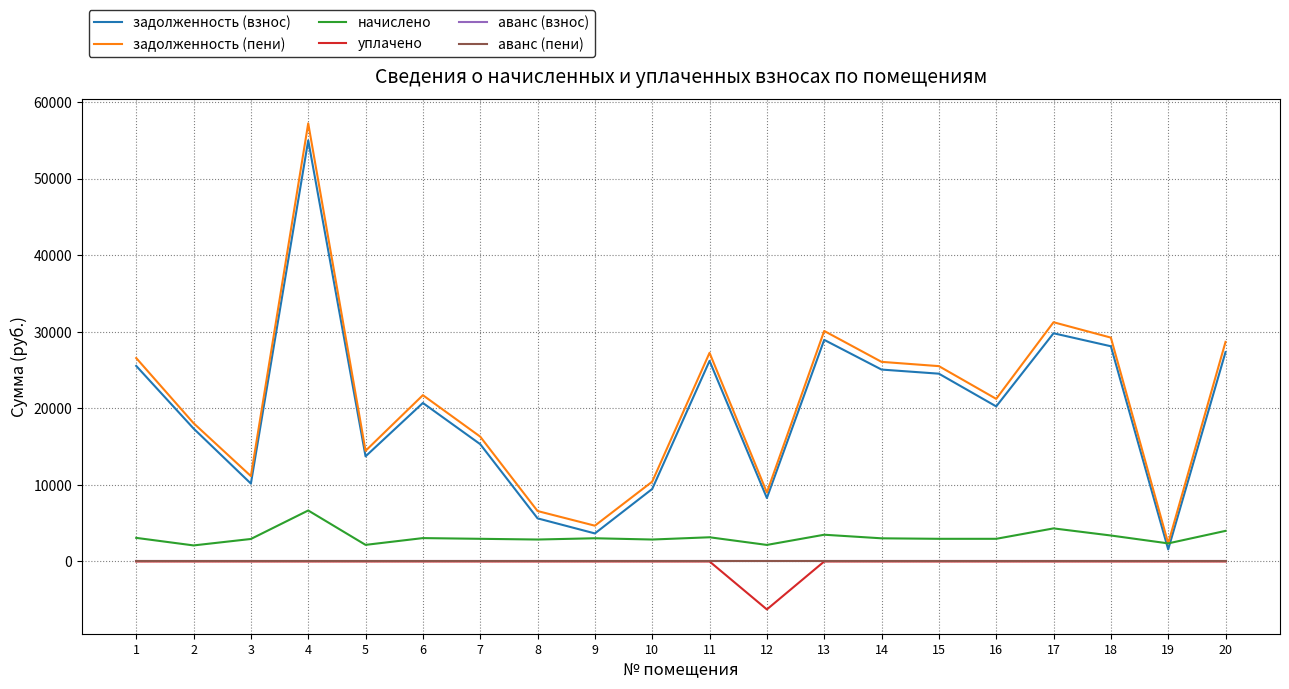

Does the chart have visible grid lines?

Yes